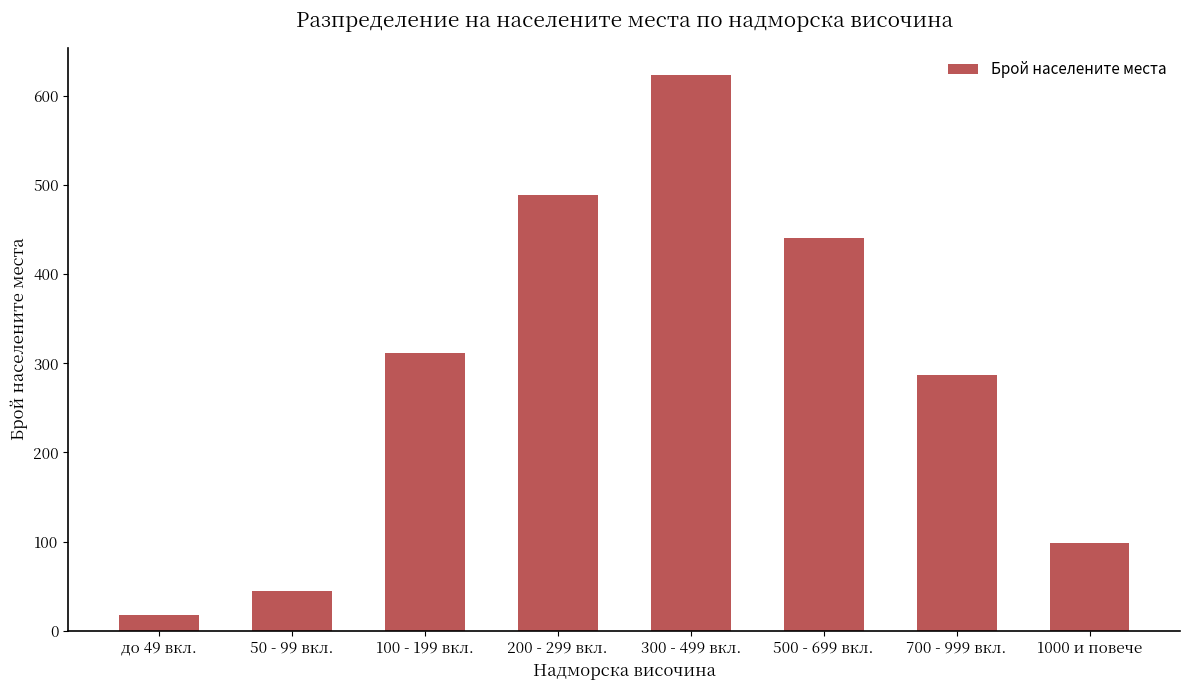

Which has a higher value, 50 - 99 вкл. or 100 - 199 вкл.?

100 - 199 вкл.